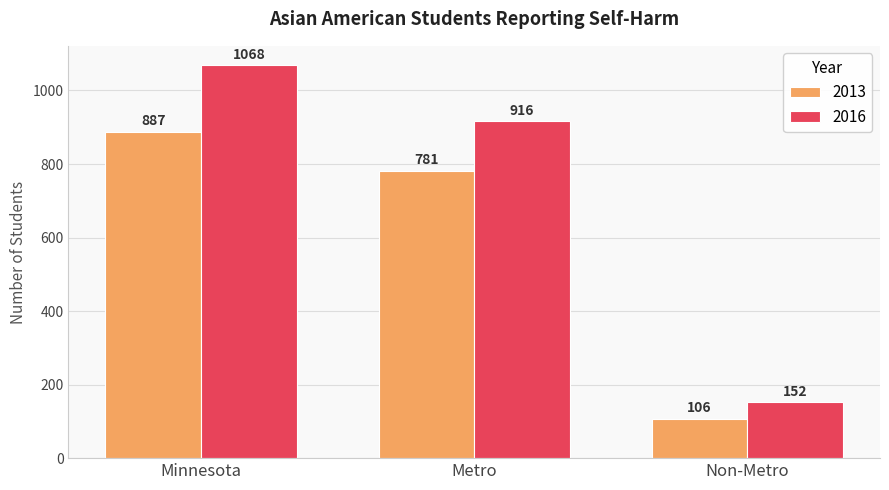

Are the bars horizontal?

No